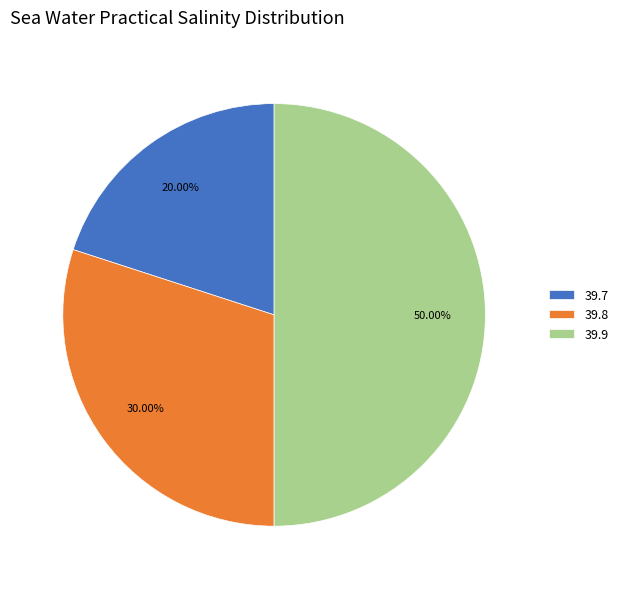

Rank the categories by value from lowest to highest.

39.7, 39.8, 39.9